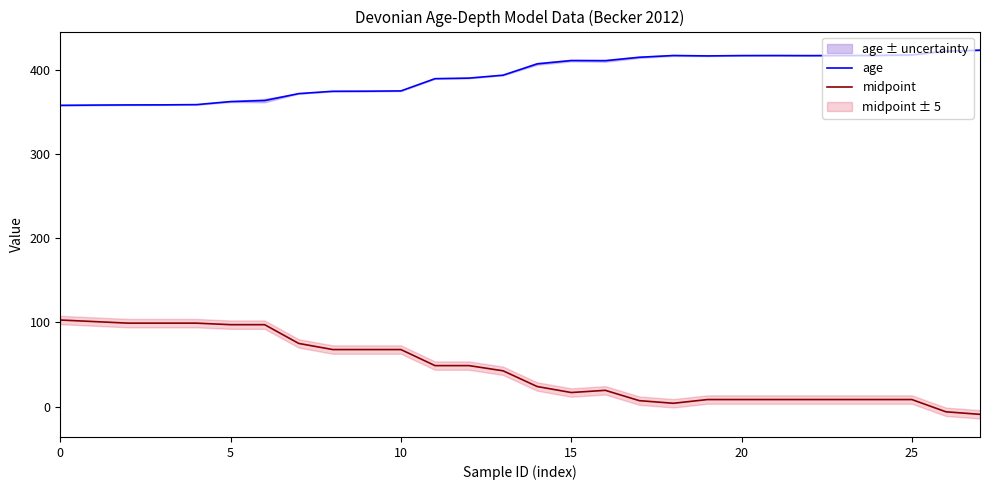

Is this an area chart (filled region under the line)?

No